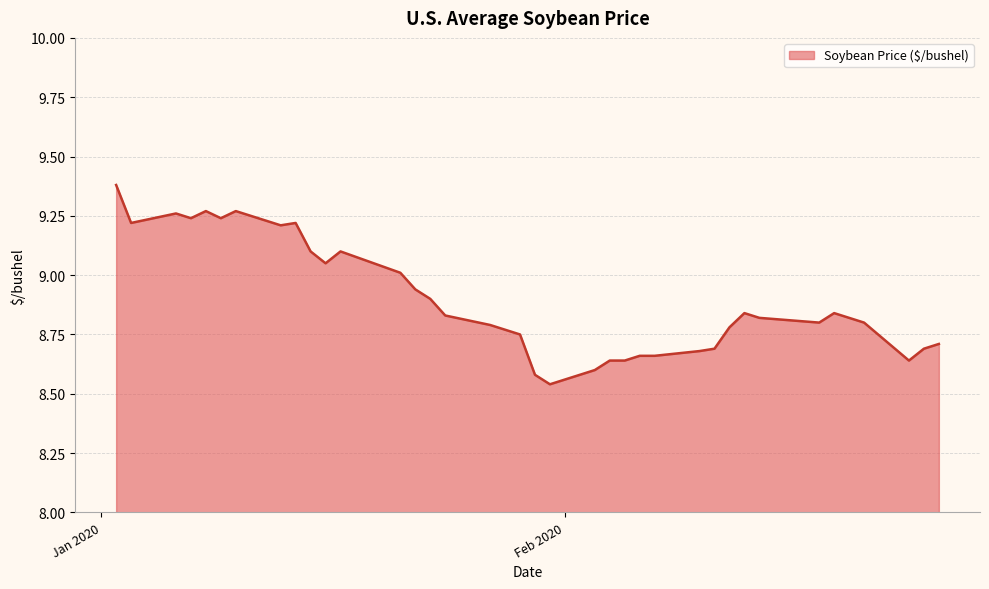

What is the difference between the maximum and minimum values?

0.8